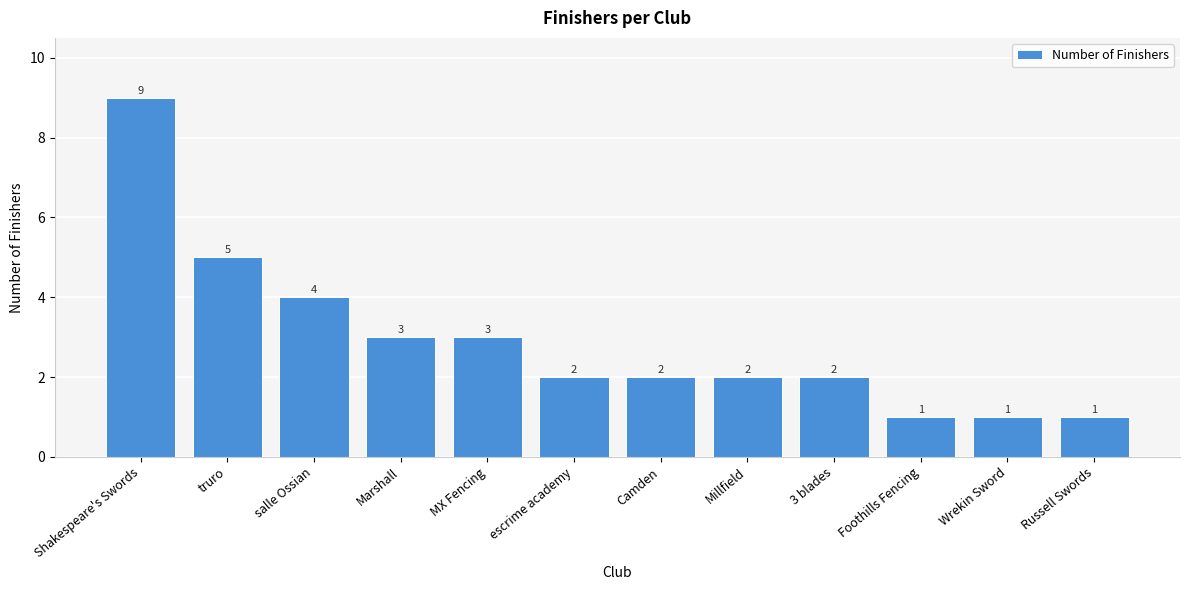

Which label corresponds to the largest value in the chart?

Shakespeare's Swords